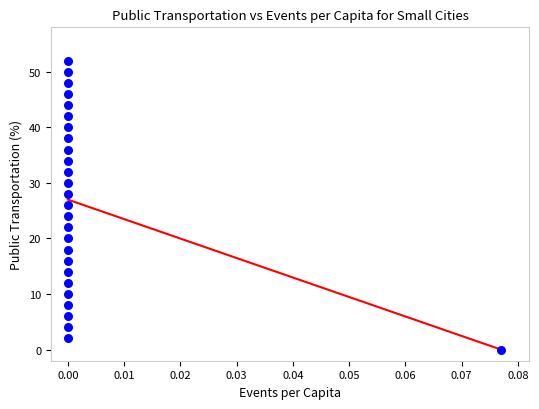

What is the range of Y values (max minus min)?

52.0